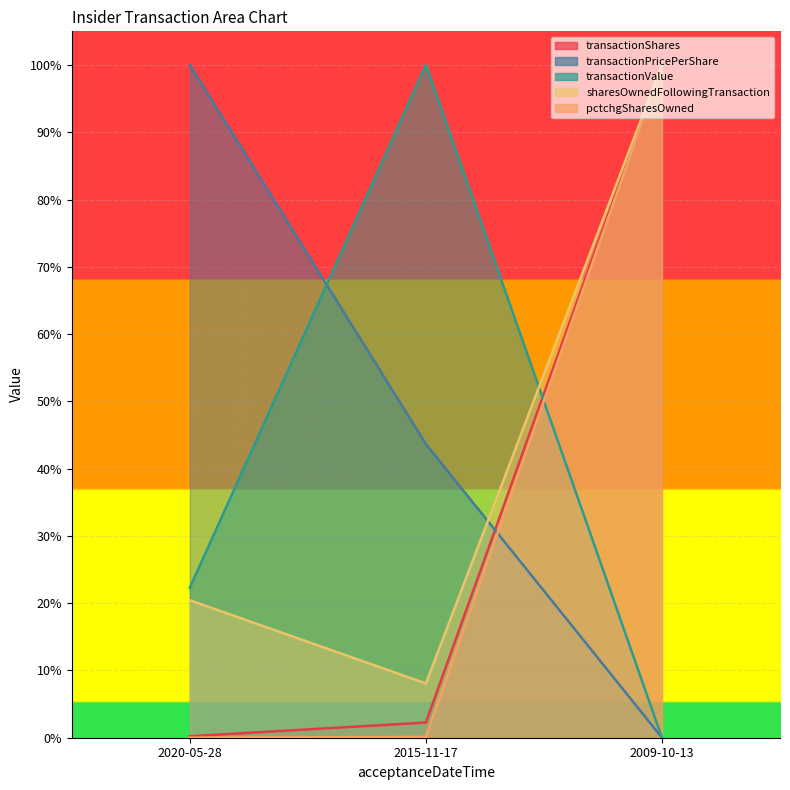

At which label does transactionPricePerShare reach its peak?

2020-05-28